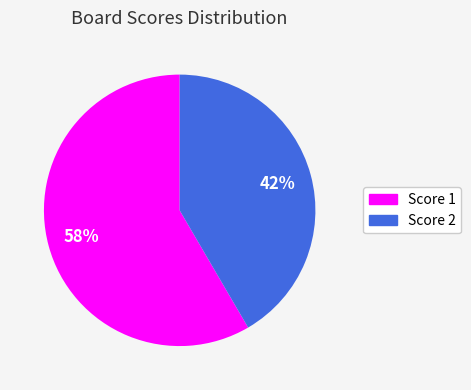

Which category has the smallest portion of the pie?

Score 2